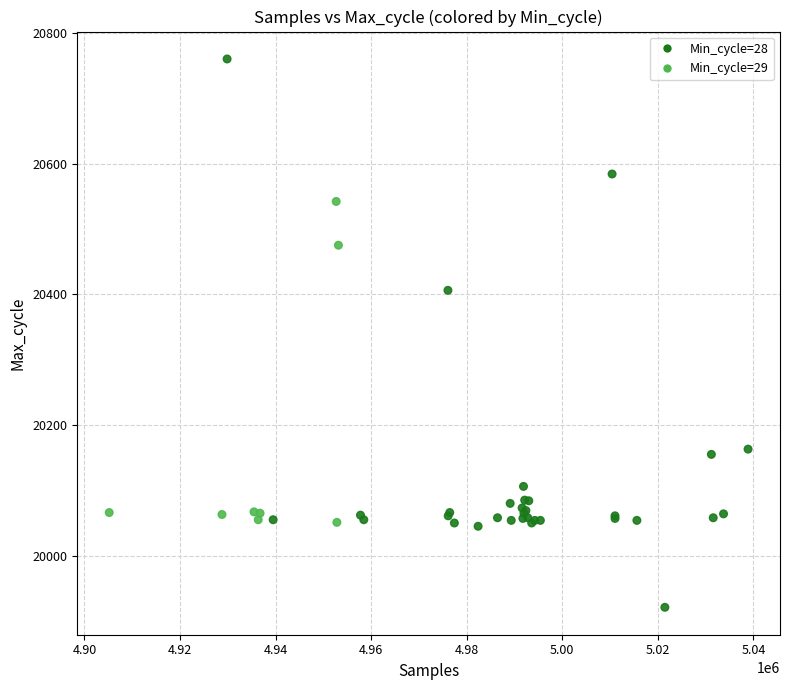

What Y value in the scatter plot is closest to 20340?

20406